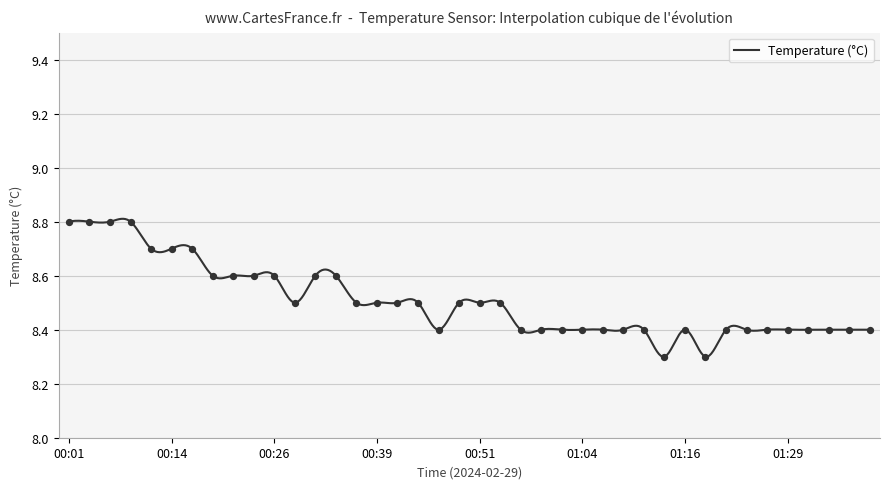

What is the change in value from 00:04 to 00:29?

-0.3